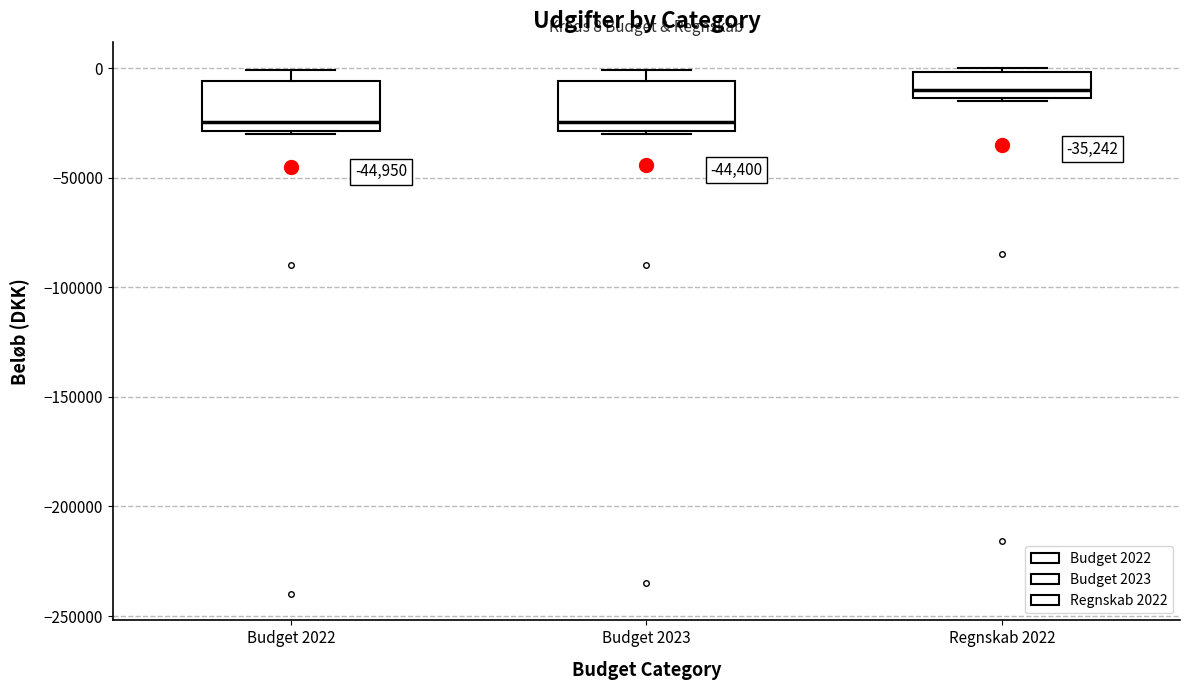

Which box's median line is the highest?

Regnskab 2022